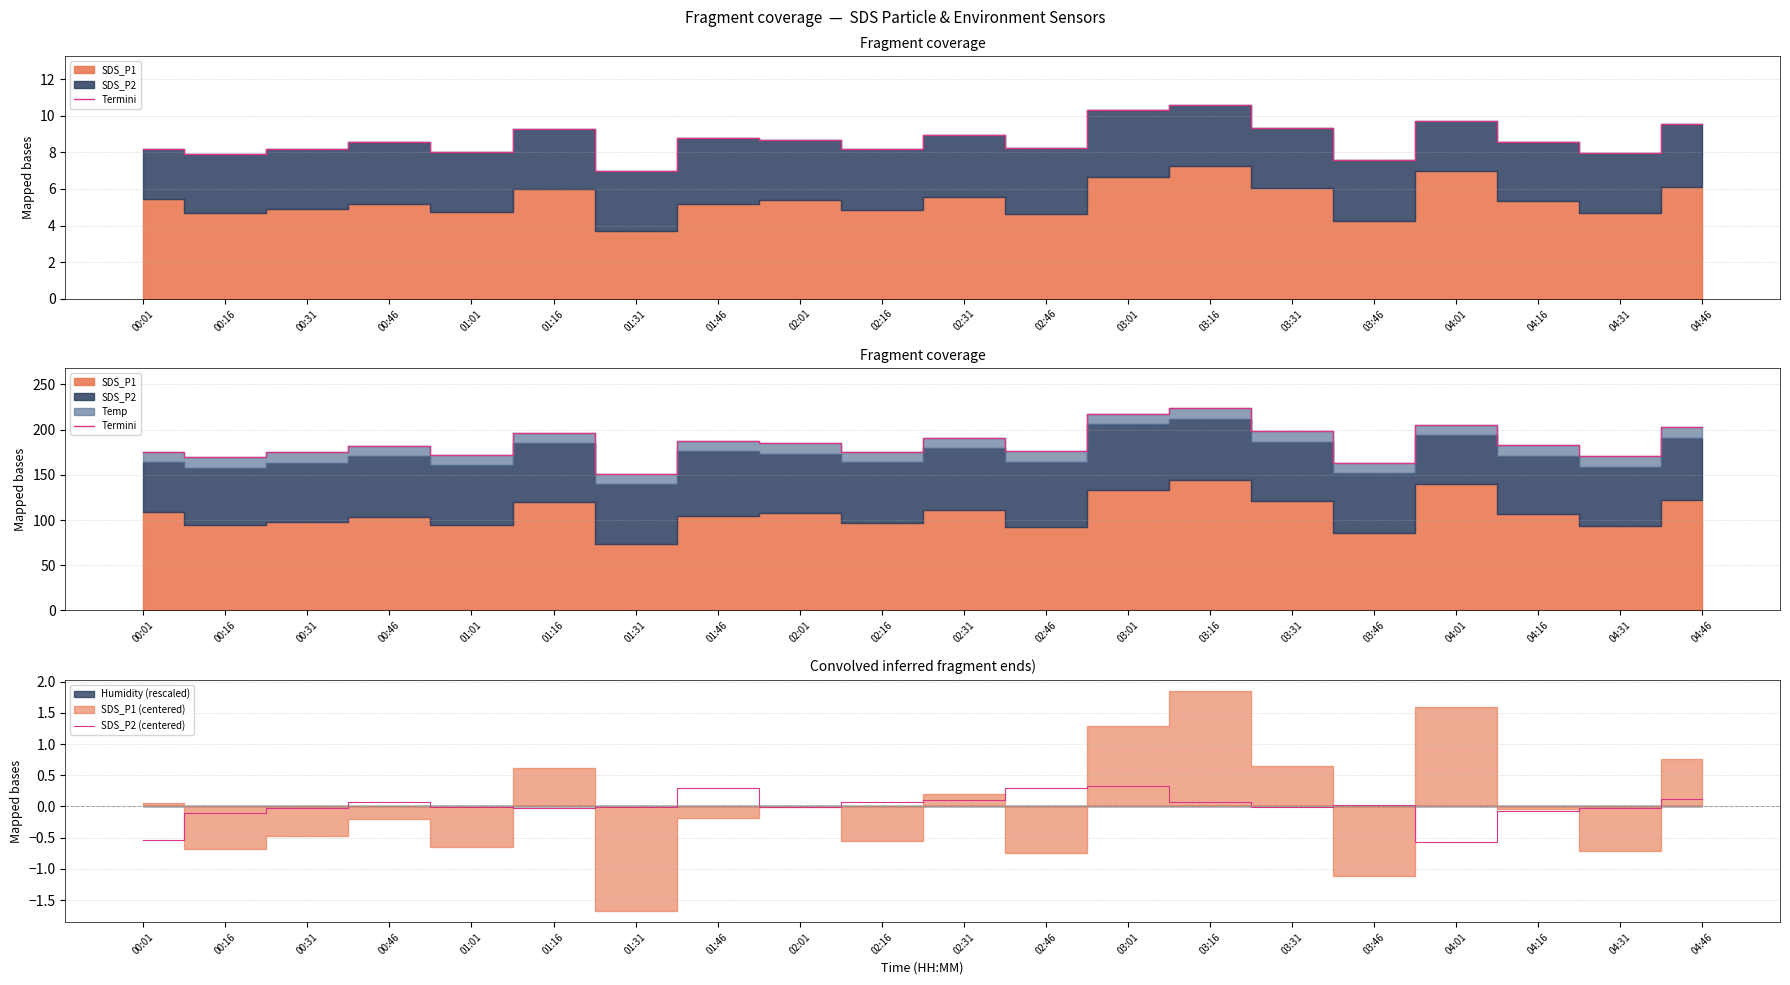

Where is SDS_P2 (centered) nearest to the value 0?

01:01